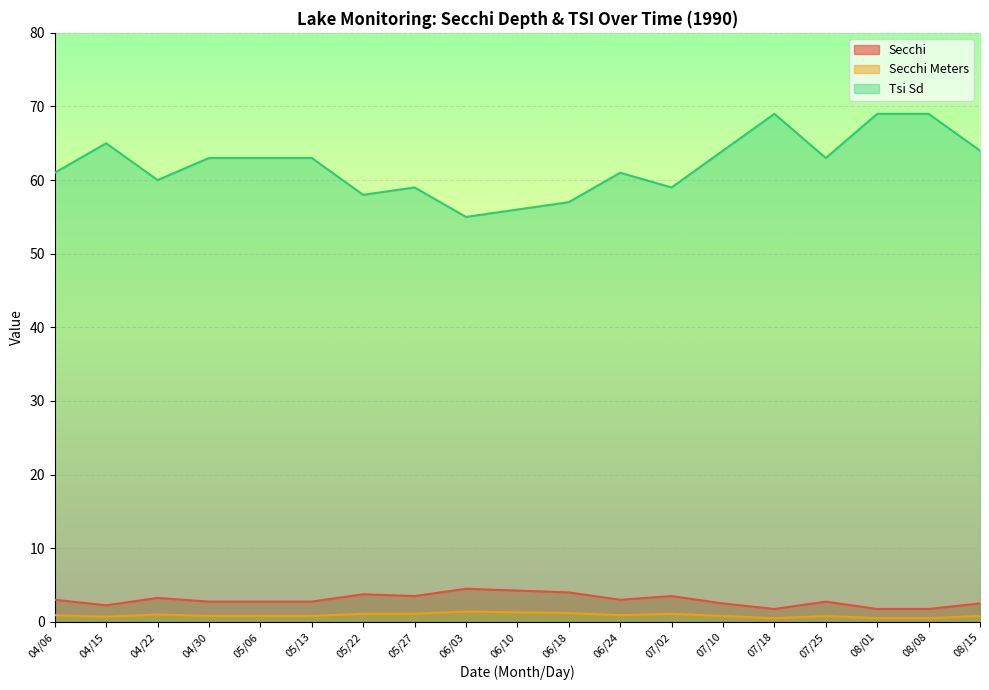

How many lines are shown in the chart?

3